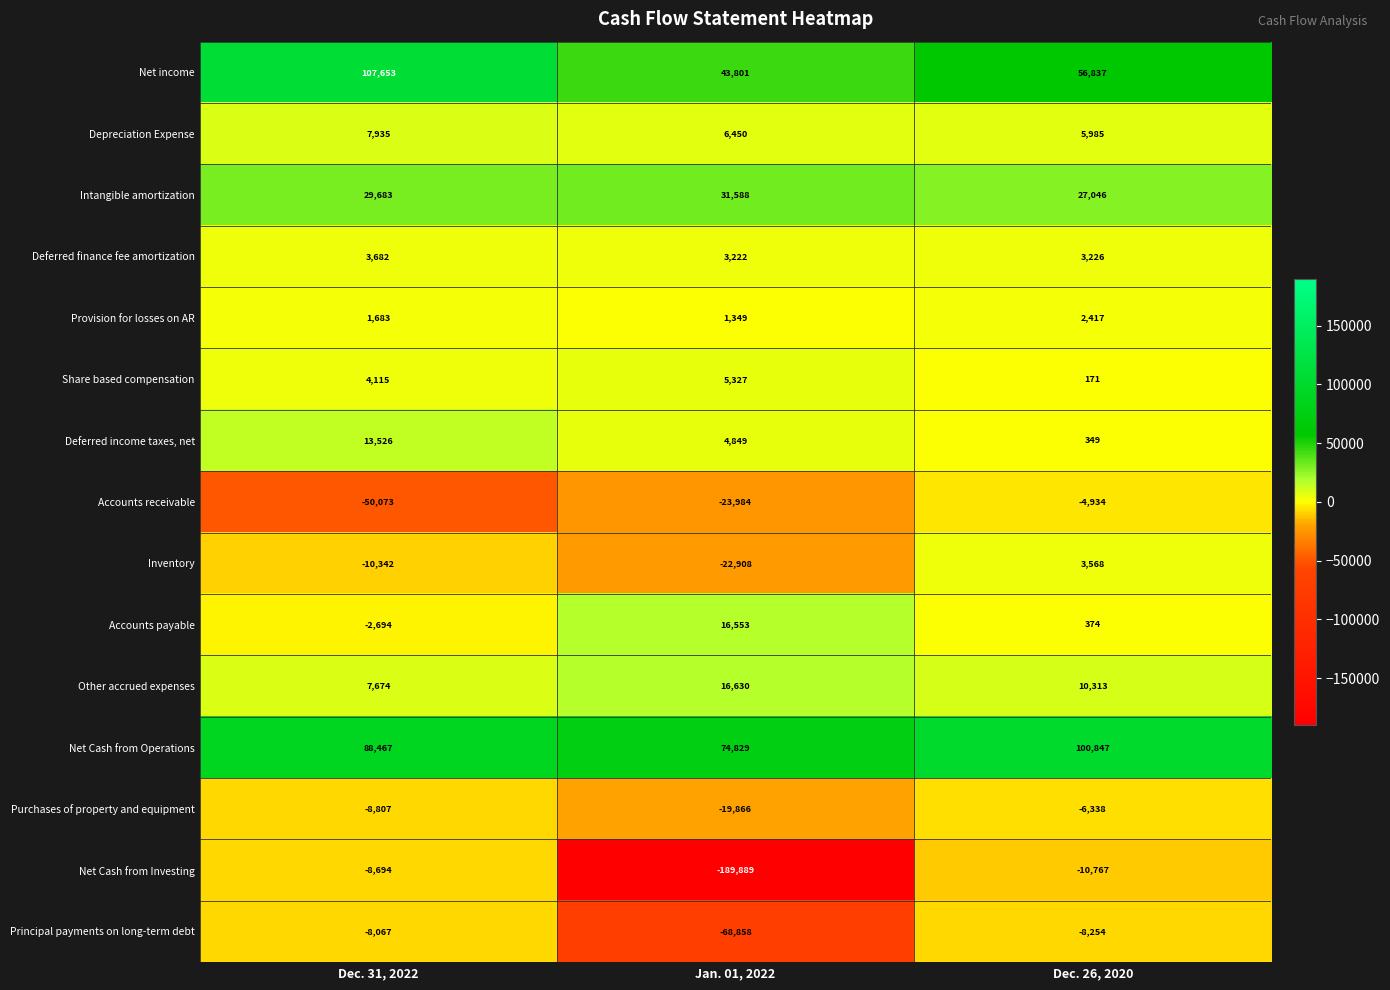

List the series in order of their peak value, highest first.

Net income, Net Cash from Operations, Intangible amortization, Other accrued expenses, Accounts payable, Deferred income taxes, net, Depreciation Expense, Share based compensation, Deferred finance fee amortization, Inventory, Provision for losses on AR, Accounts receivable, Purchases of property and equipment, Principal payments on long-term debt, Net Cash from Investing